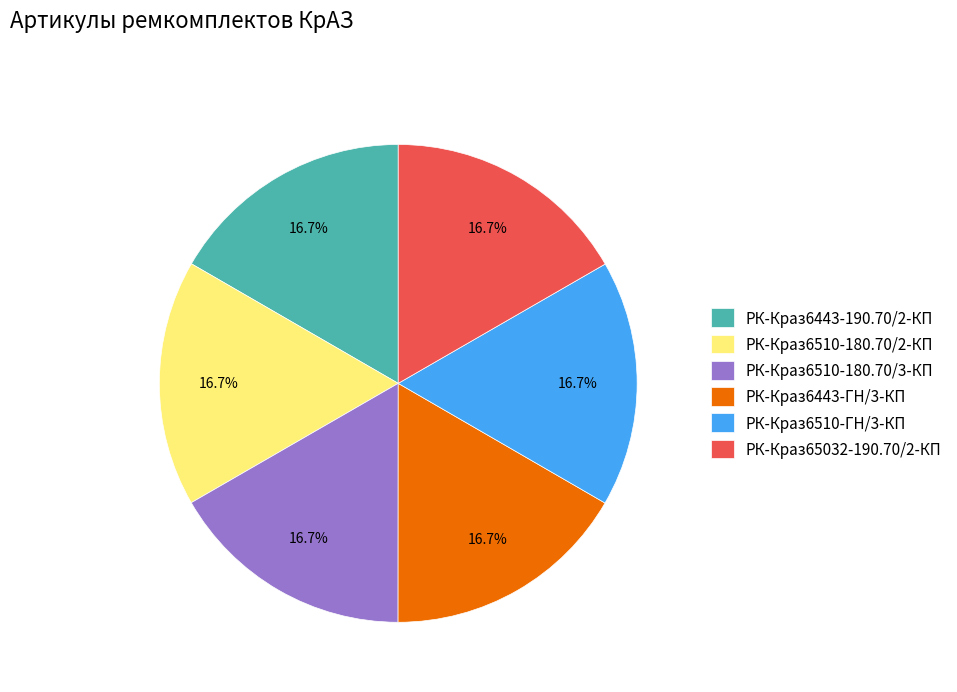

To the nearest percent, what is the average slice percentage?

17%